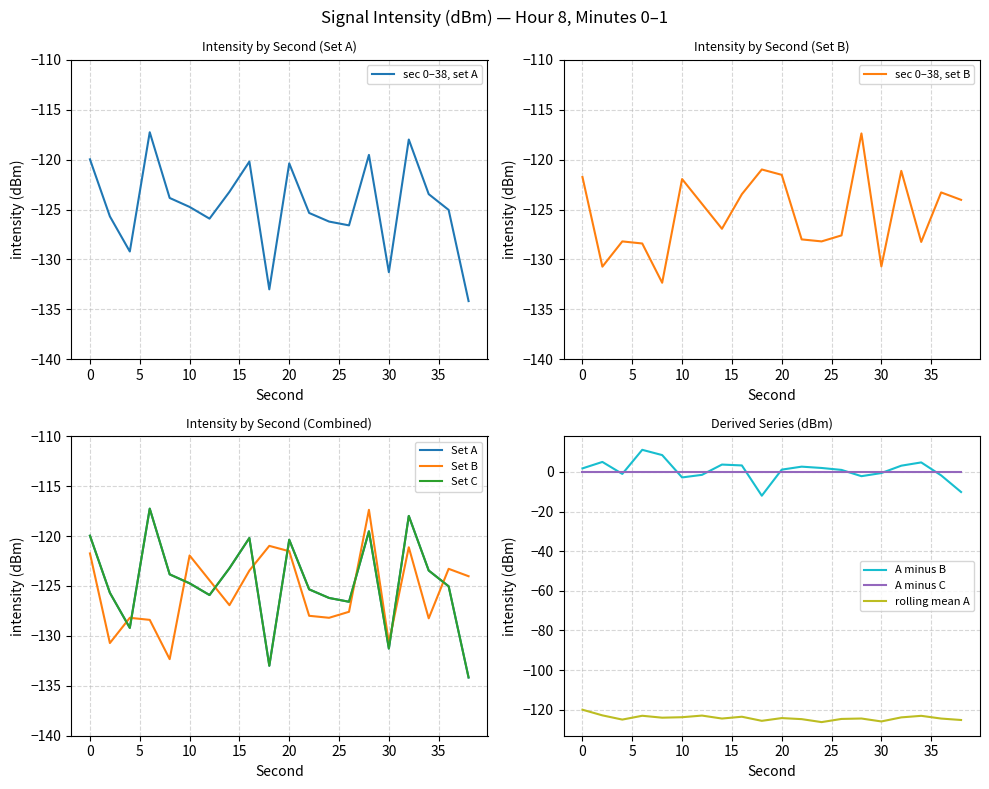

What is the maximum value for sec 0–38, set A?

-117.3